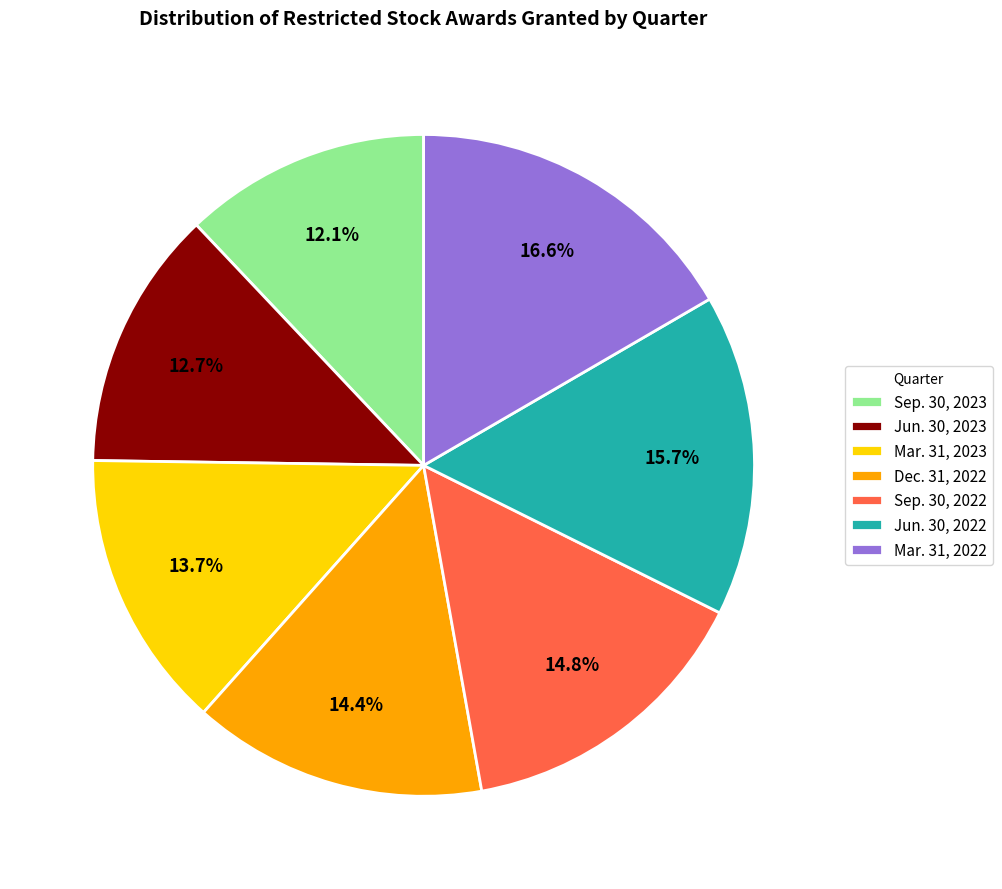

Does any single category account for the majority?

No